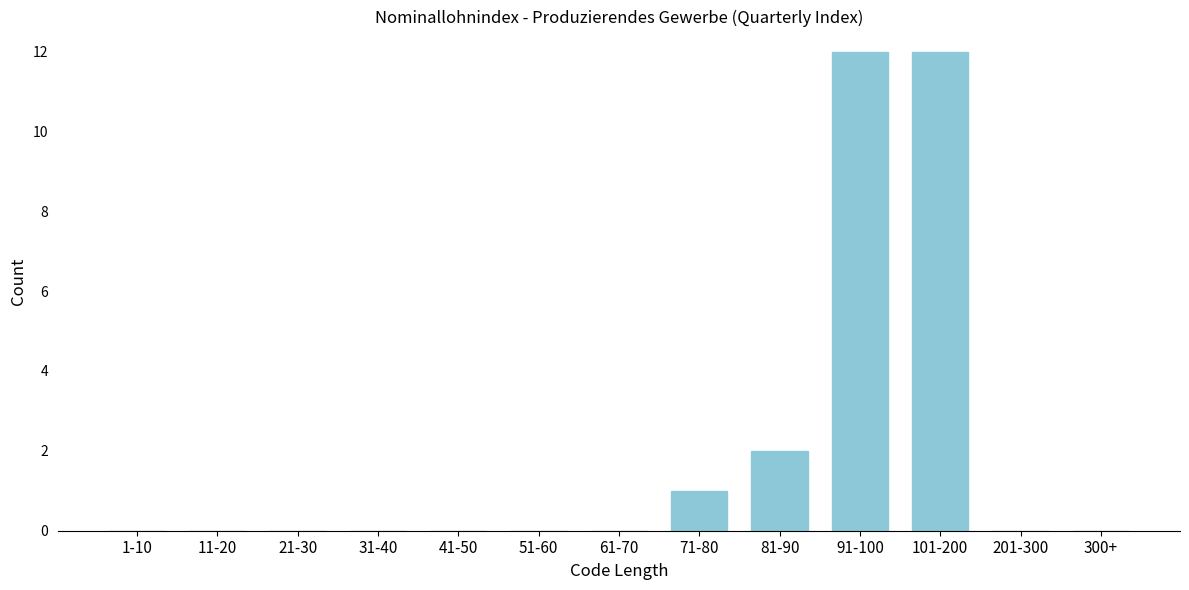

Reading left to right, transcribe all the data shown in this chart.

1-10=0	11-20=0	21-30=0	31-40=0	41-50=0	51-60=0	61-70=0	71-80=1	81-90=2	91-100=12	101-200=12	201-300=0	300+=0